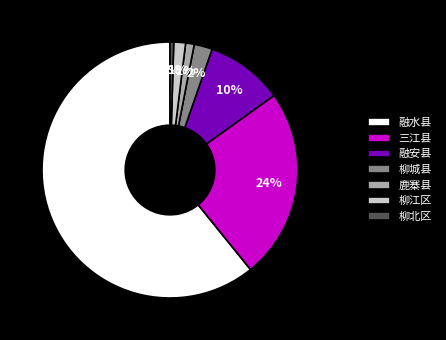

To the nearest percent, what is the average slice percentage?

14%